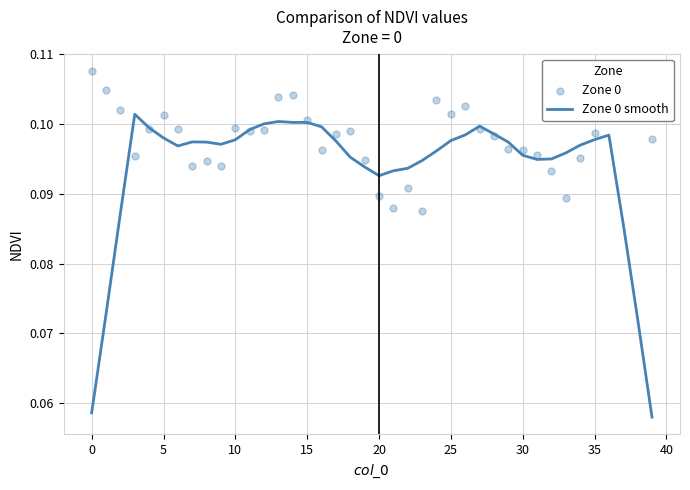

What are all the series names shown in the legend?

Zone 0 smooth, Zone 0